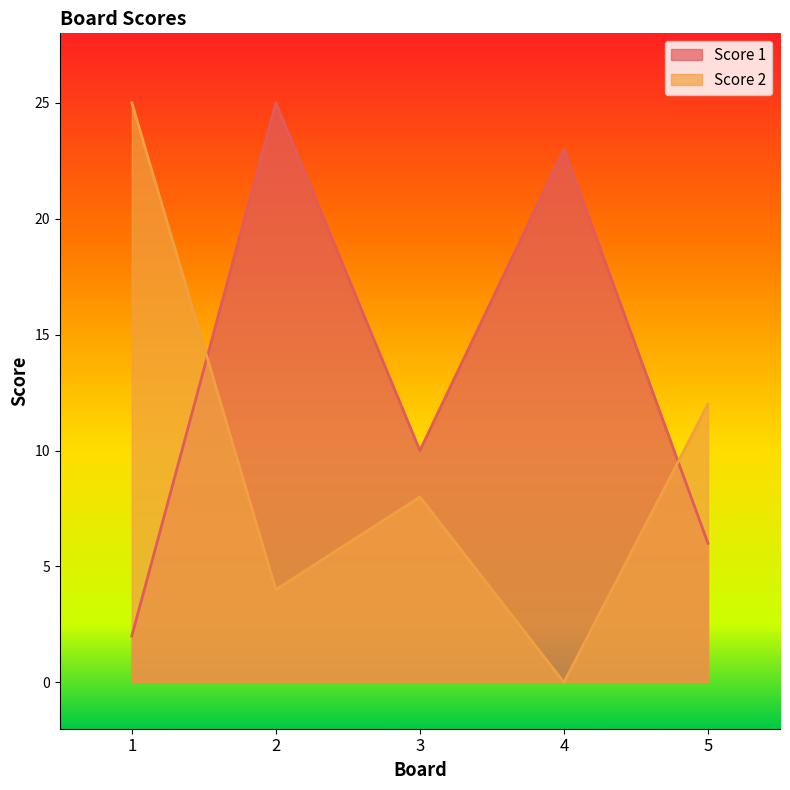

What are all the series names shown in the legend?

Score 1, Score 2